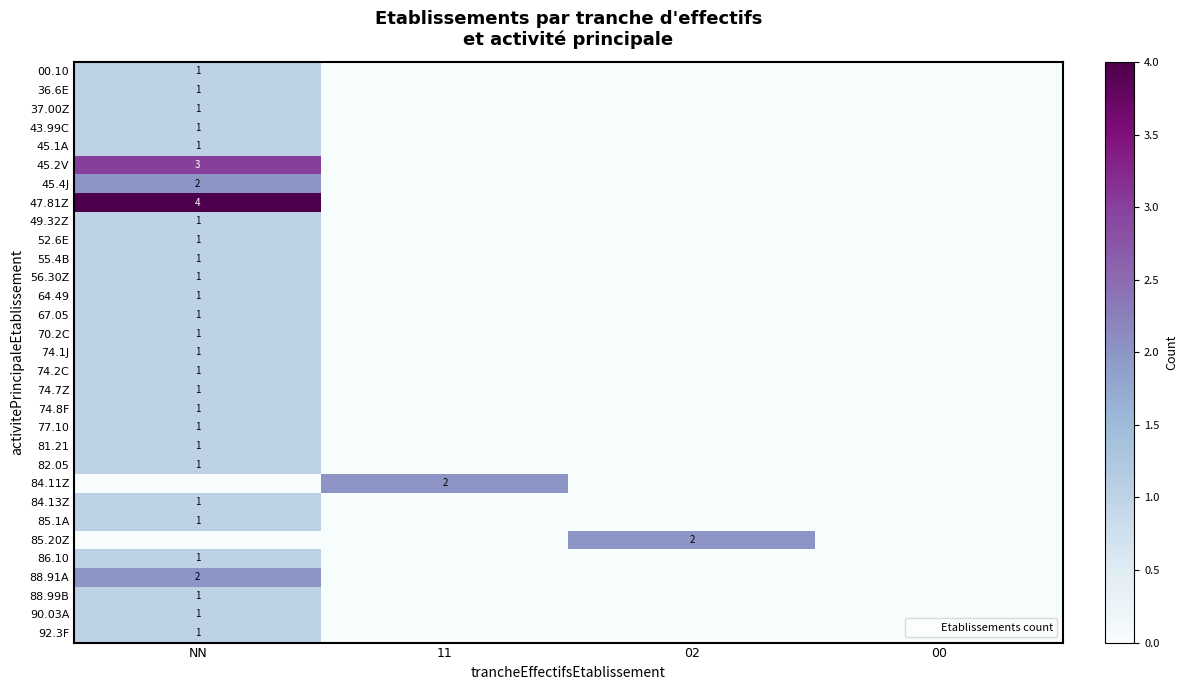

What is the sum of all 74.1J values?

1